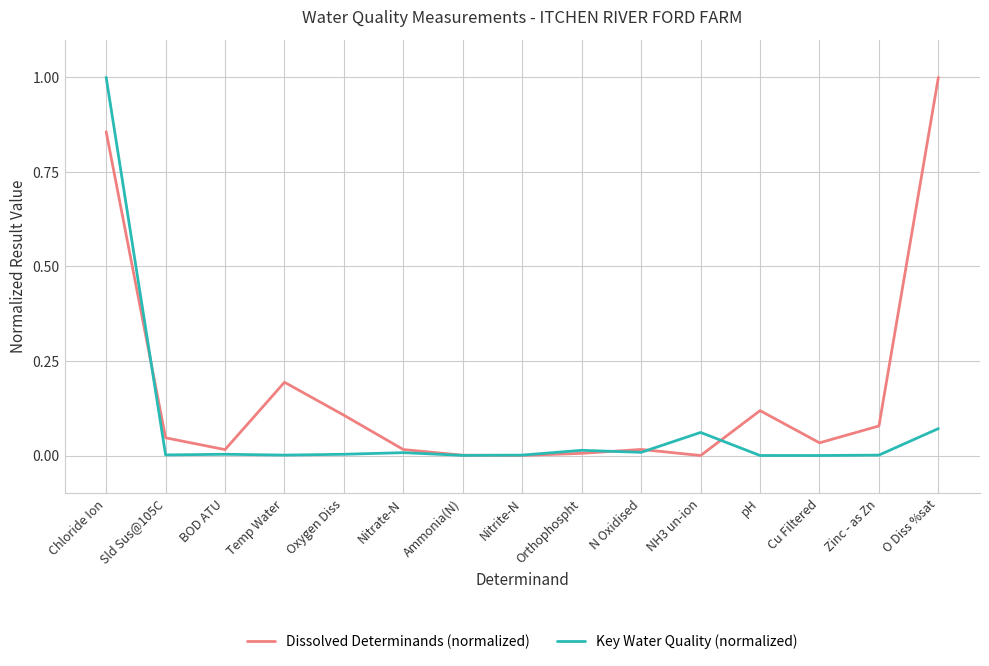

Between which two adjacent categories do Key Water Quality (normalized) and Dissolved Determinands (normalized) first intersect?

Chloride Ion and Sld Sus@105C